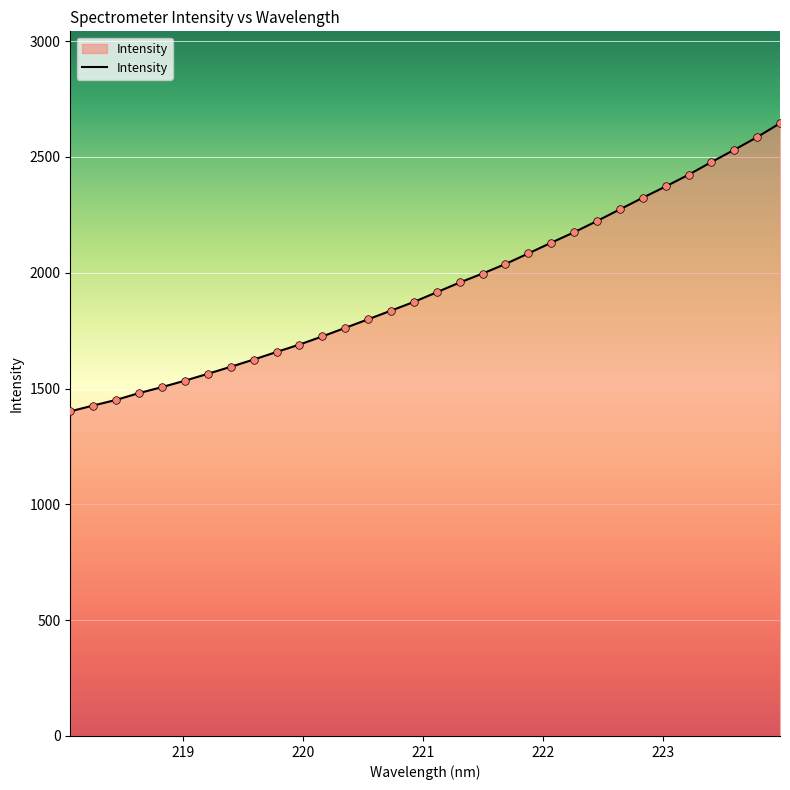

What is the minimum value shown in the chart?

1401.5